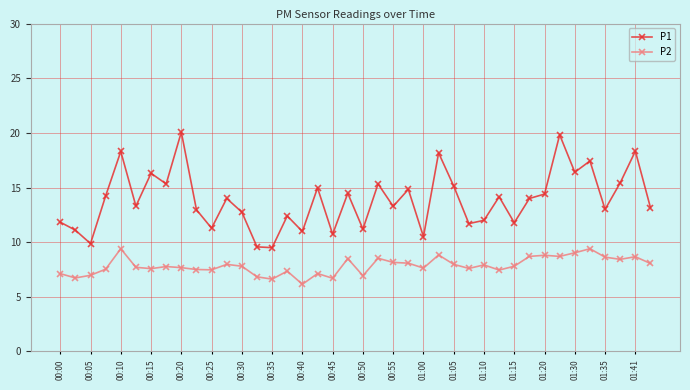

What is the value of the P1 point at the 28th from the left?

11.7